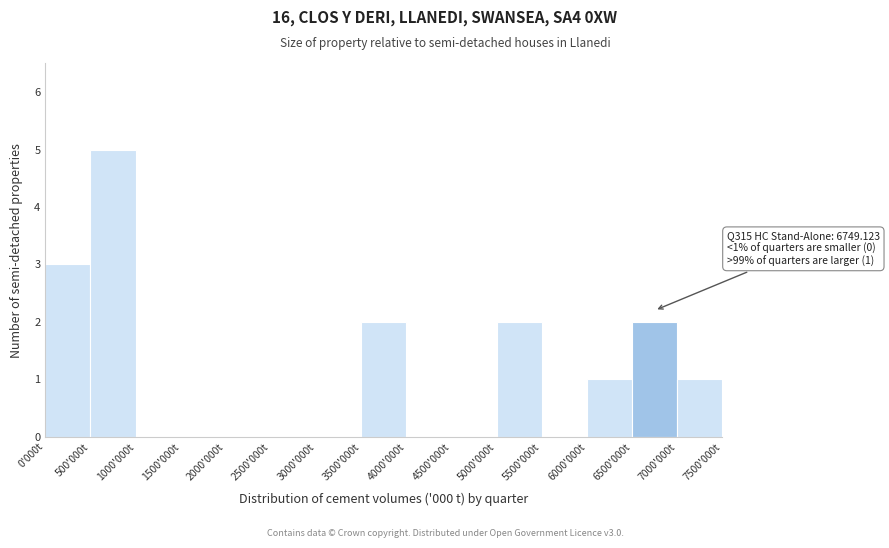

Reading left to right, extract all data points from this chart.

0'000t=3	500'000t=5	1000'000t=0	1500'000t=0	2000'000t=0	2500'000t=0	3000'000t=0	3500'000t=2	4000'000t=0	4500'000t=0	5000'000t=2	5500'000t=0	6000'000t=1	6500'000t=2	7000'000t=1